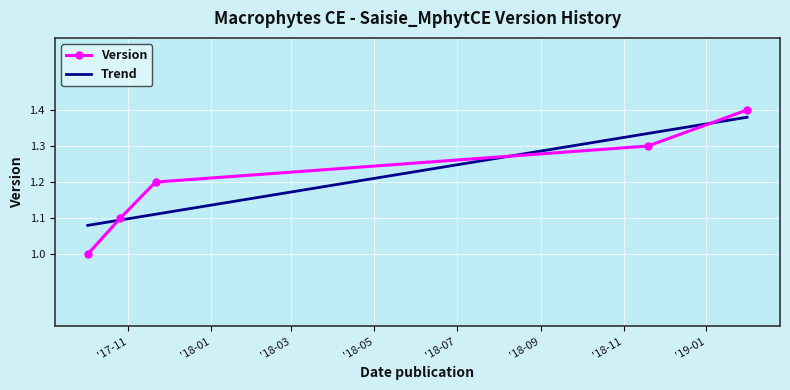

After their last crossing, which series has the higher values: Version or Trend?

Version